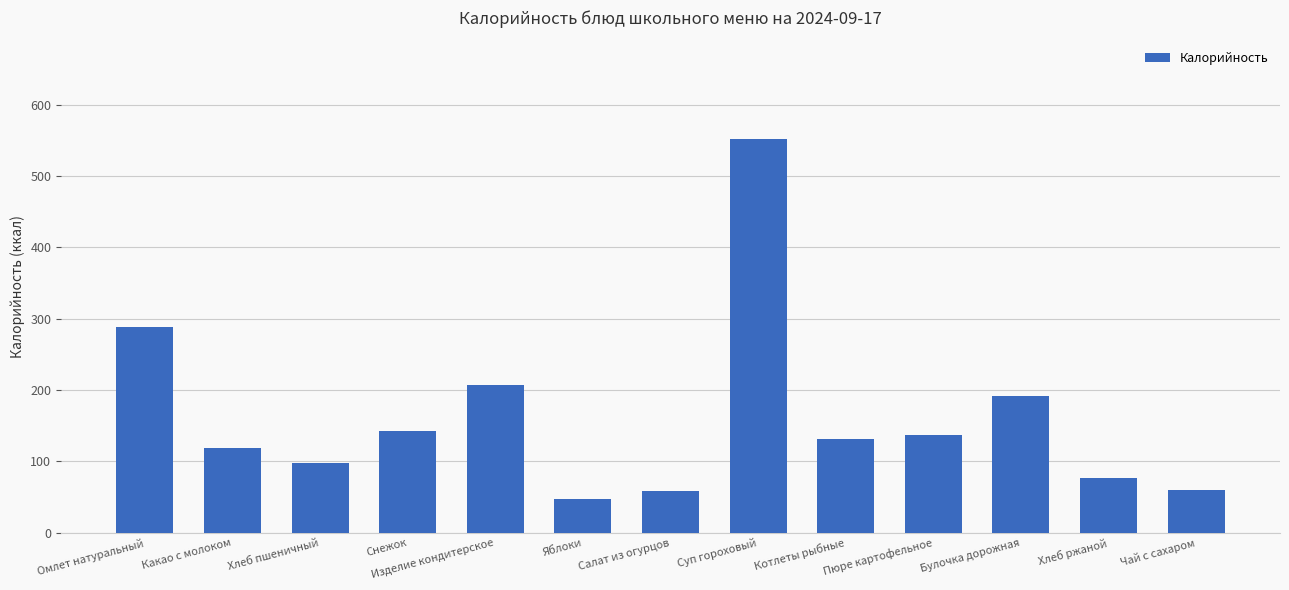

Are the bars horizontal?

No